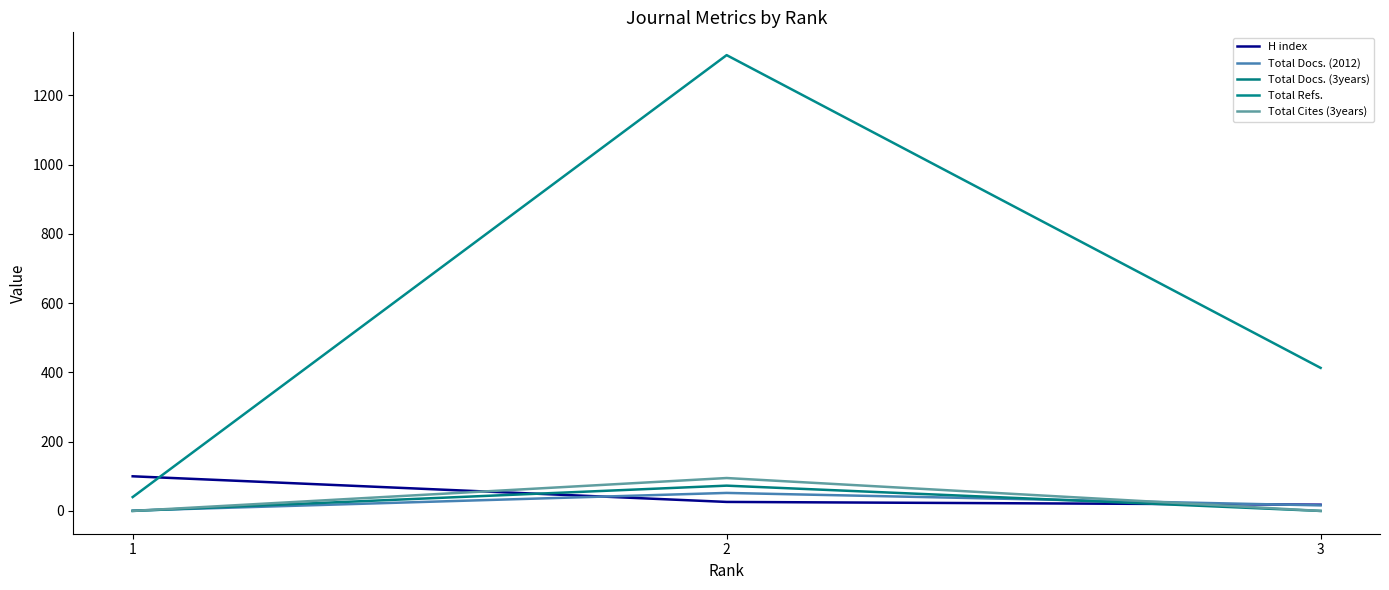

Does the chart have visible grid lines?

No